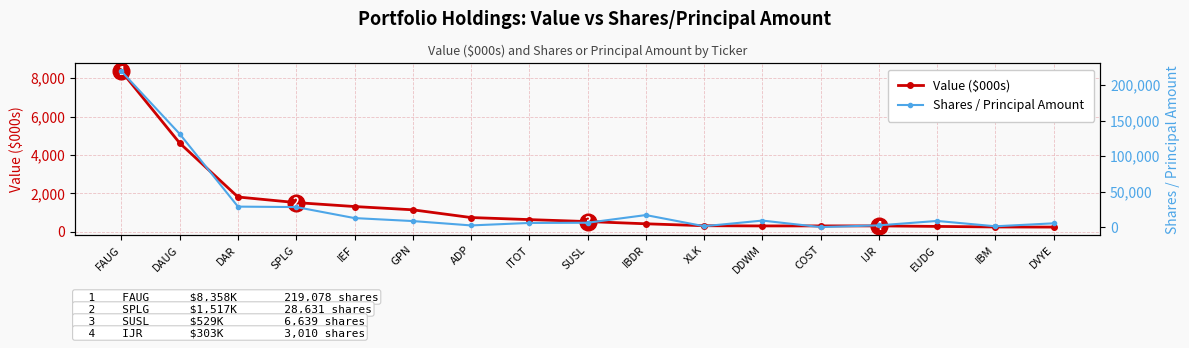

Between EUDG and IEF, which is larger?

IEF